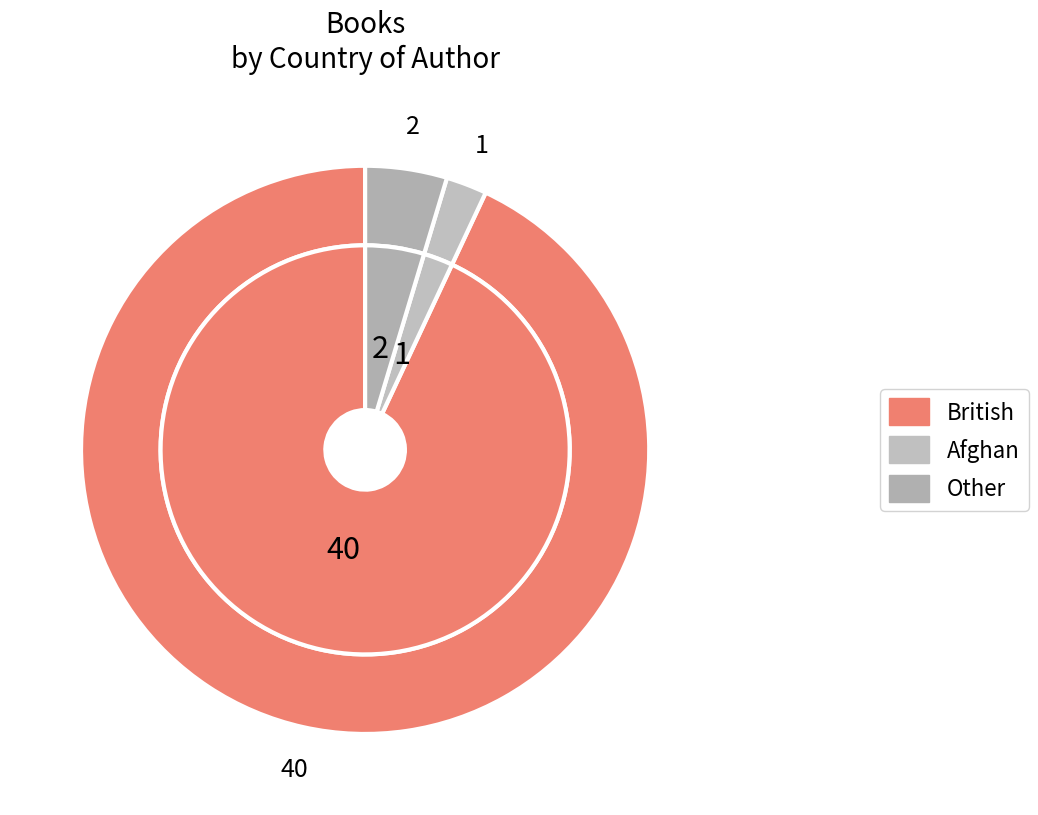

What percentage is the Afghan slice, to the nearest percent?

2%